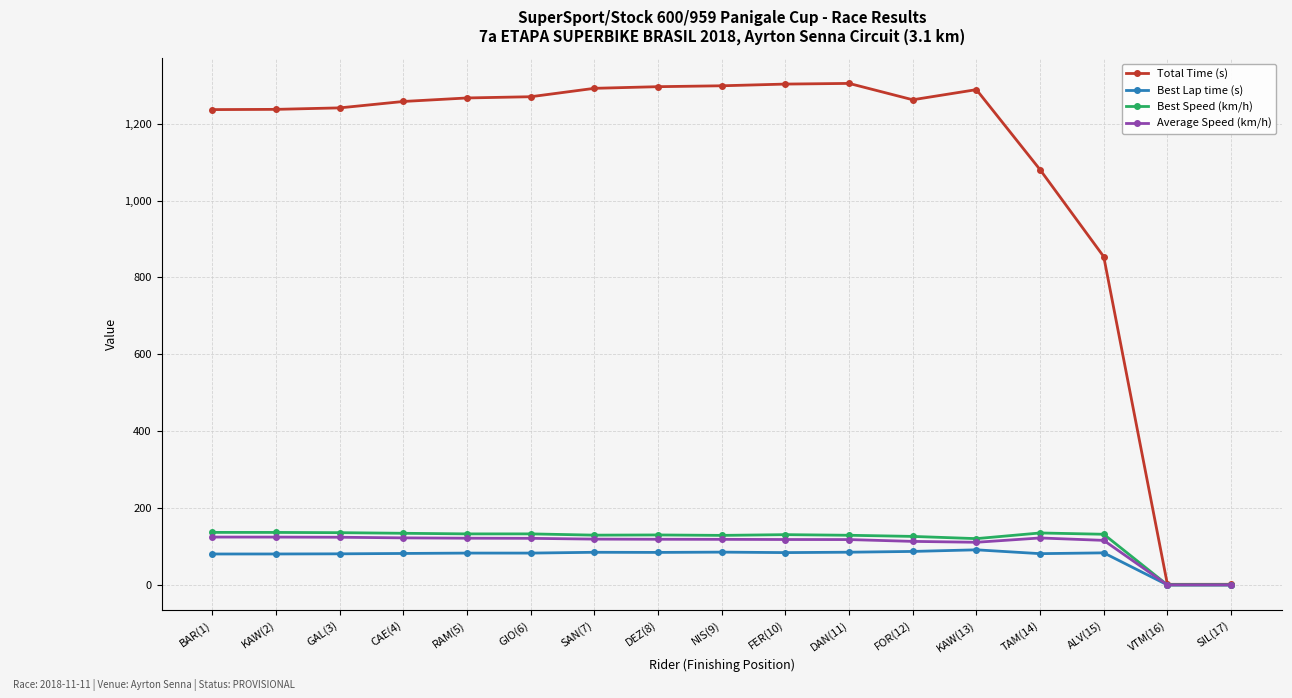

Which series has the largest total across all categories?

Total Time (s)